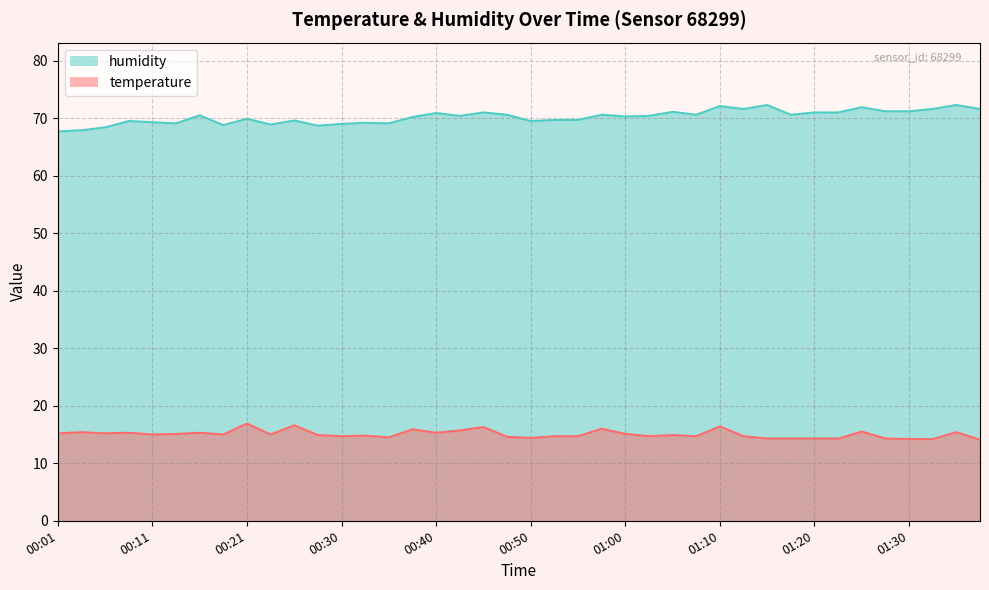

What is the difference between the highest and lowest values at 01:13?

56.9